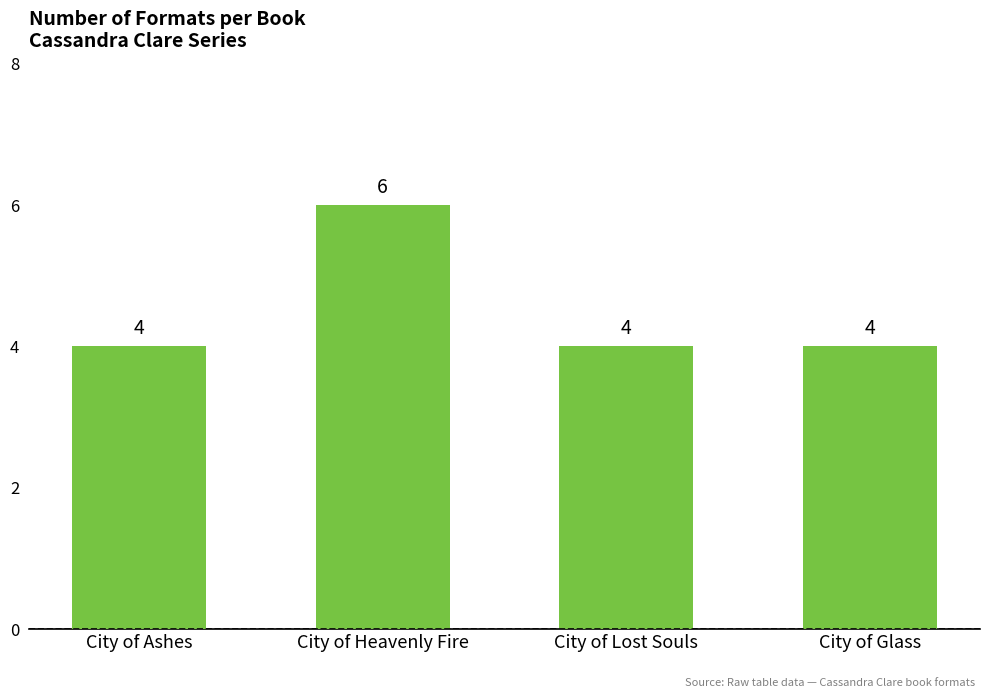

Read the value at City of Lost Souls.

4